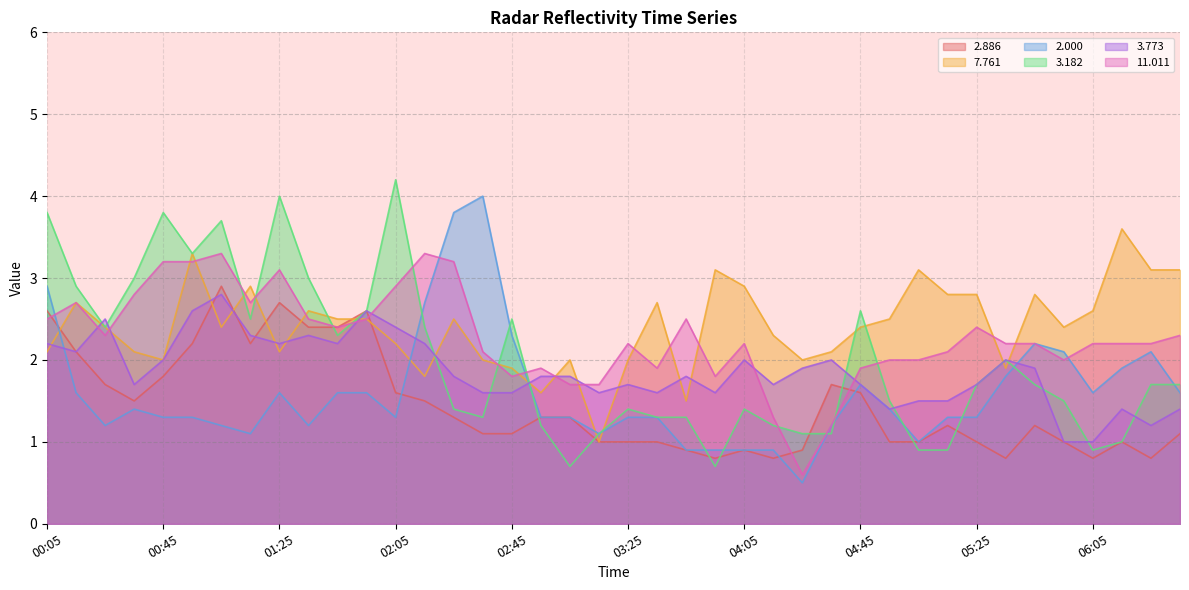

What is the difference between the maximum and minimum values in the   3.773 series?

1.8